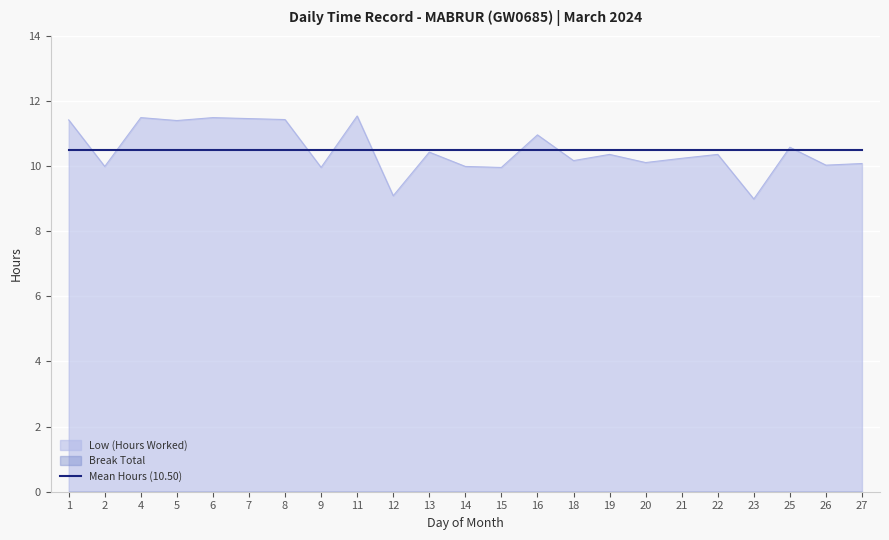

What is the change in value from 1 to 15?

-1.5